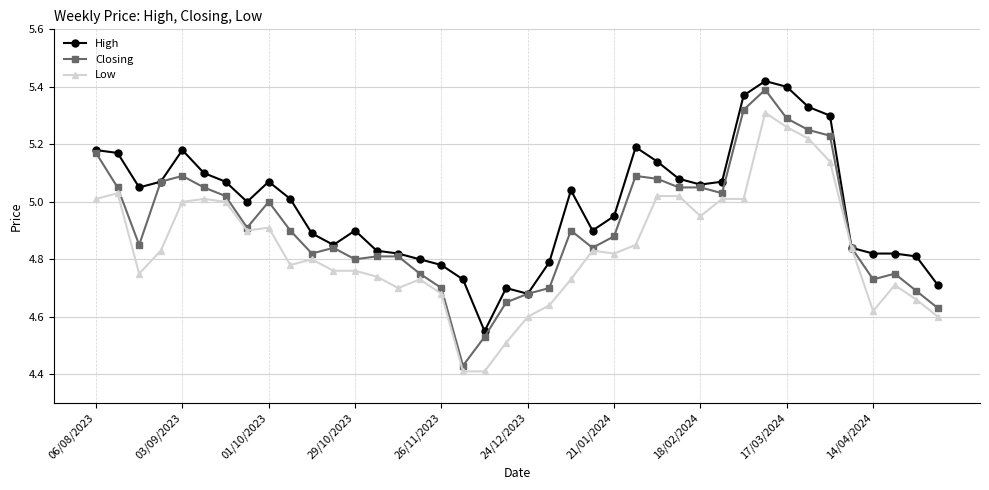

How many lines are shown in the chart?

3